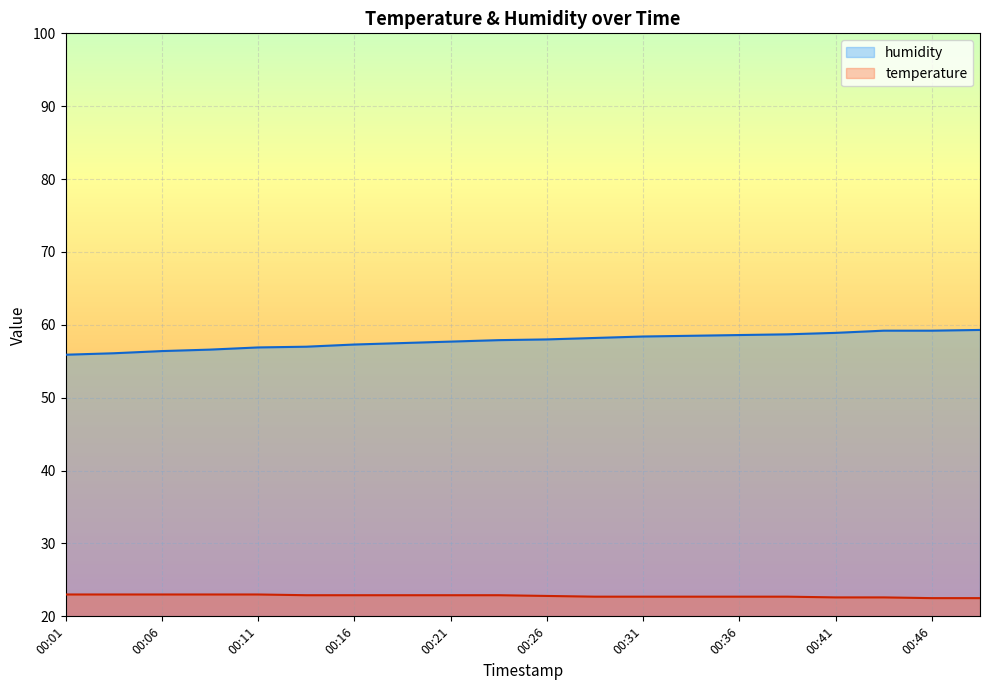

True or false: temperature has a value of 22.7 at 00:31.

True